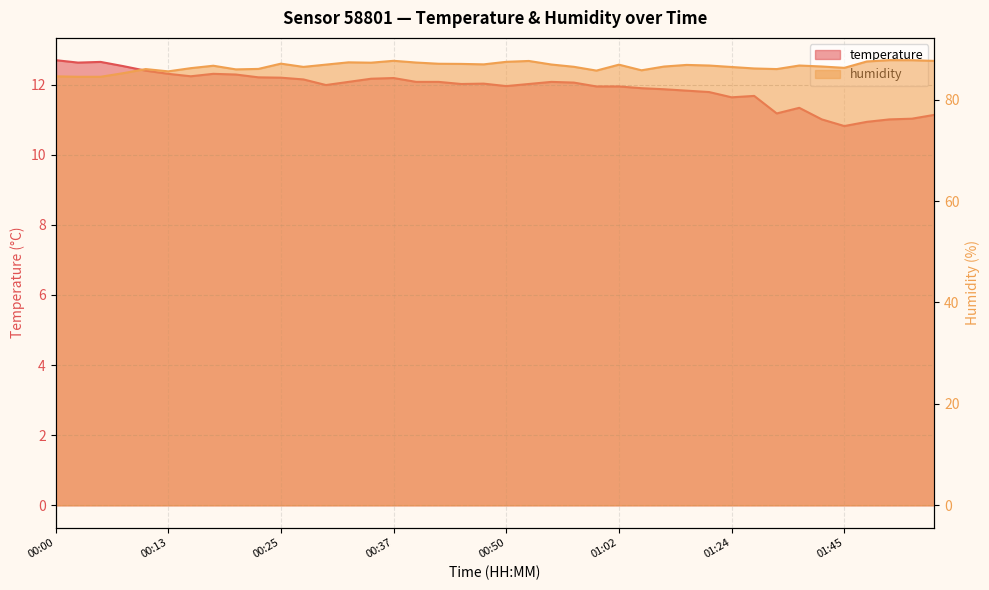

Which series changed the most between 01:10 and 01:13?

humidity